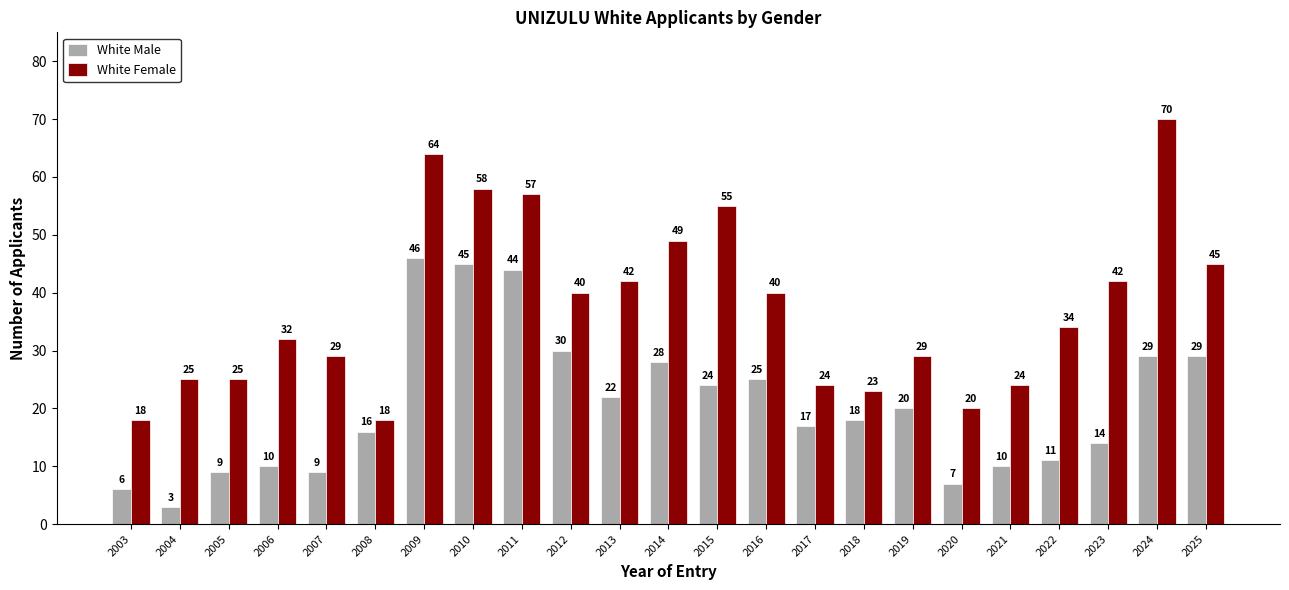

At 2013, list the series in order from largest to smallest.

White Female, White Male